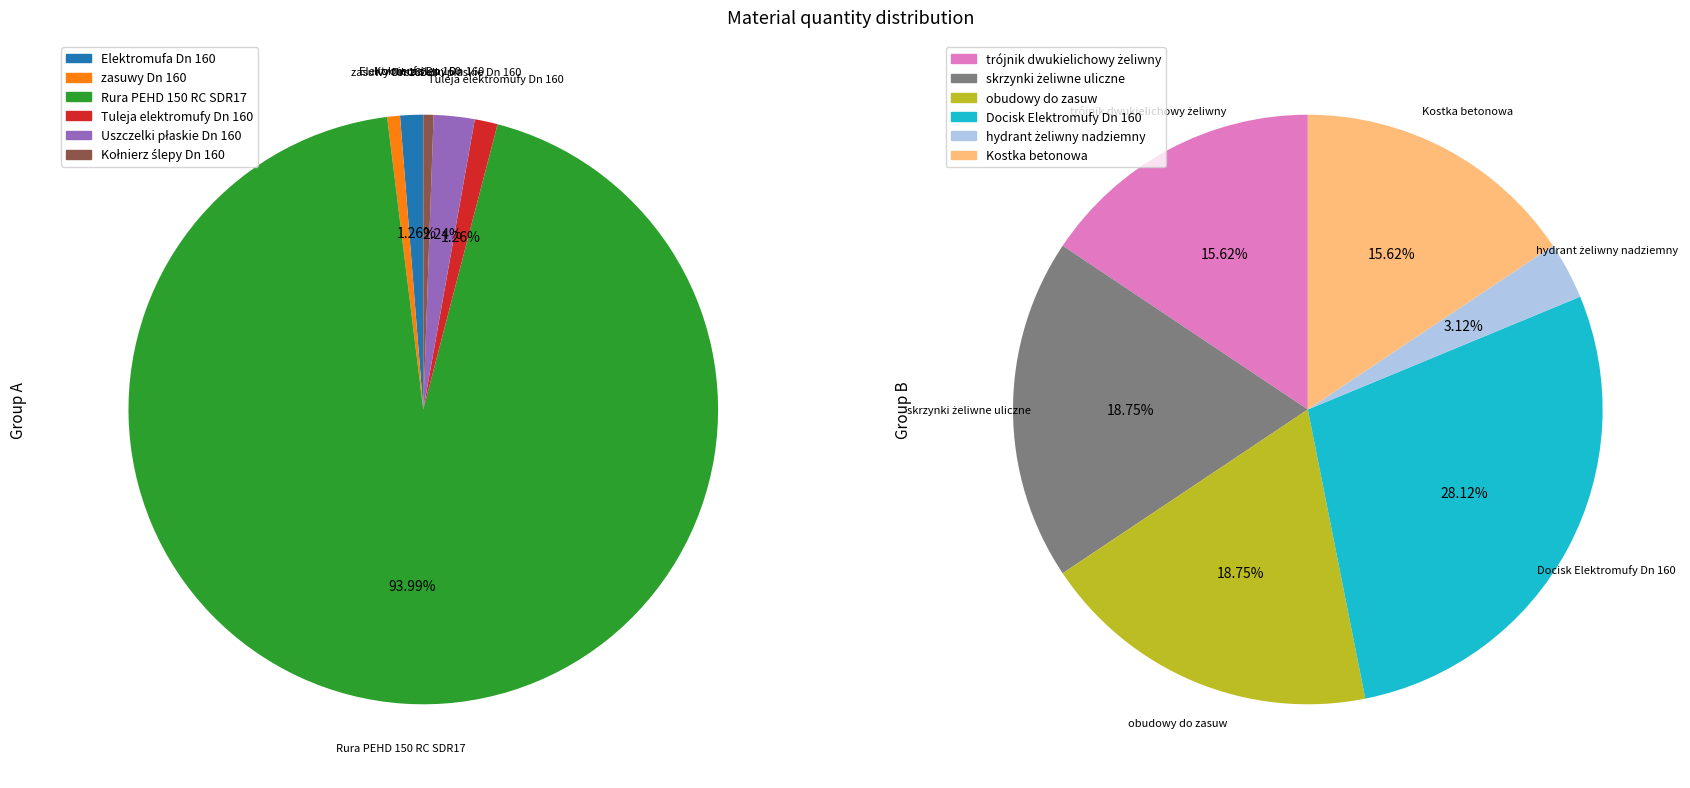

What is the majority slice?

Rura PEHD 150 RC SDR17